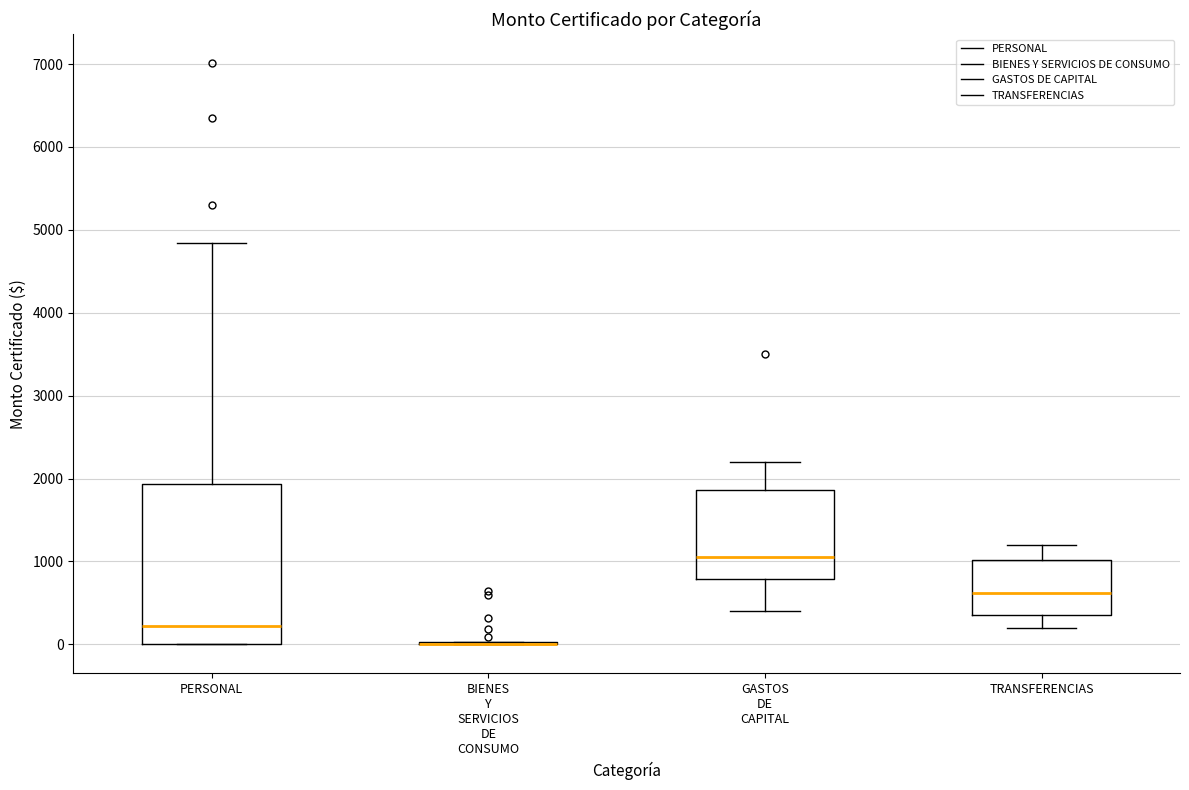

Reading left to right, read every box against the y-axis: the position of its median line, the range the box covers, and the ends of its whiskers. The values are not printed on the chart, so give them approximately, as read against the axis.

PERSONAL: median 200, box 0 to 1900, whiskers 0 to 4800
BIENES Y SERVICIOS DE CONSUMO: box collapsed to a line at 0, whiskers 0 to 0
GASTOS DE CAPITAL: median 1100, box 800 to 1900, whiskers 400 to 2200
TRANSFERENCIAS: median 600, box 400 to 1000, whiskers 200 to 1200